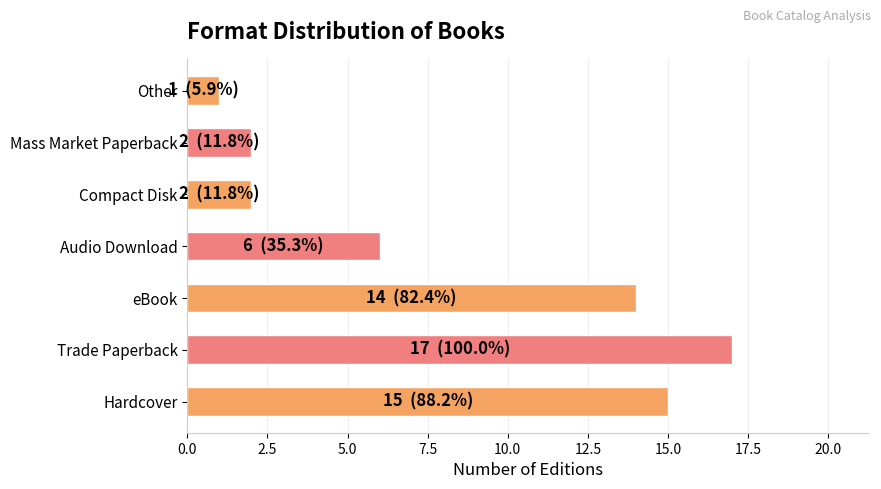

Which label corresponds to the smallest value in the chart?

Other